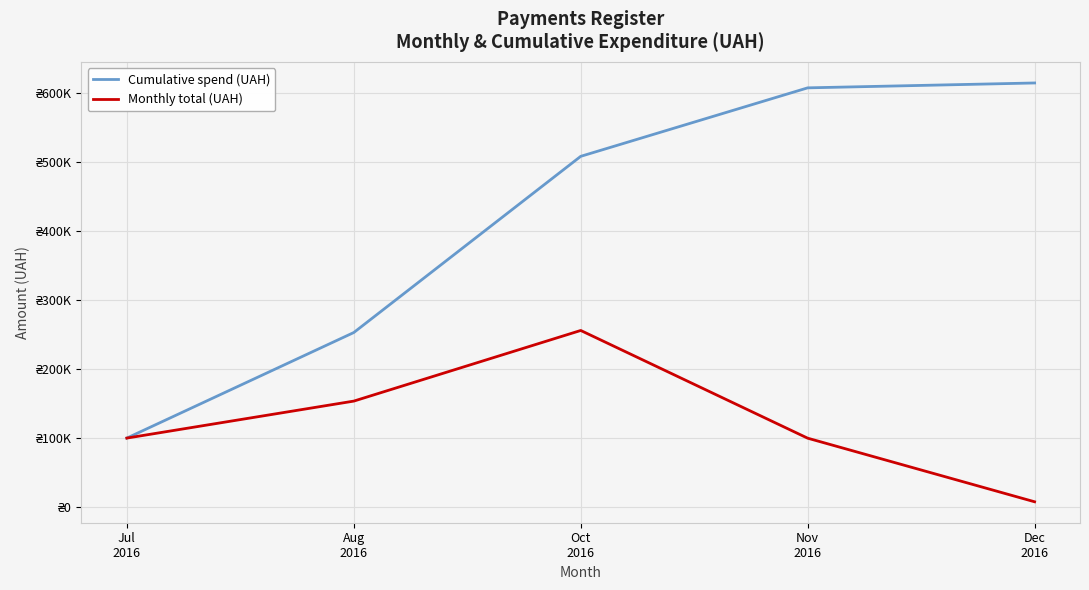

Where is the first local maximum for Monthly total (UAH)?

Oct
2016